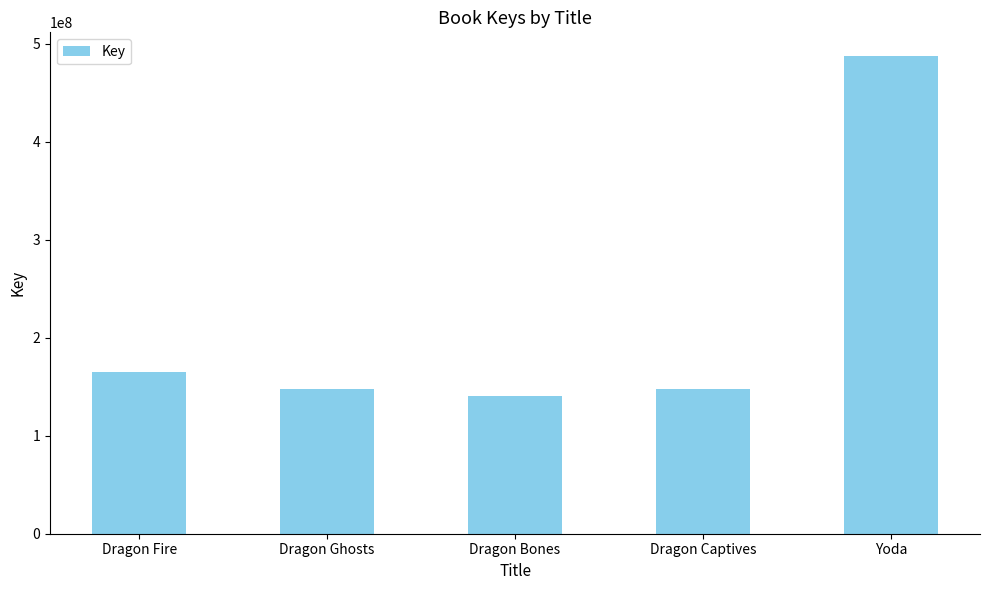

Where does the data first go above 148026728?

Dragon Fire